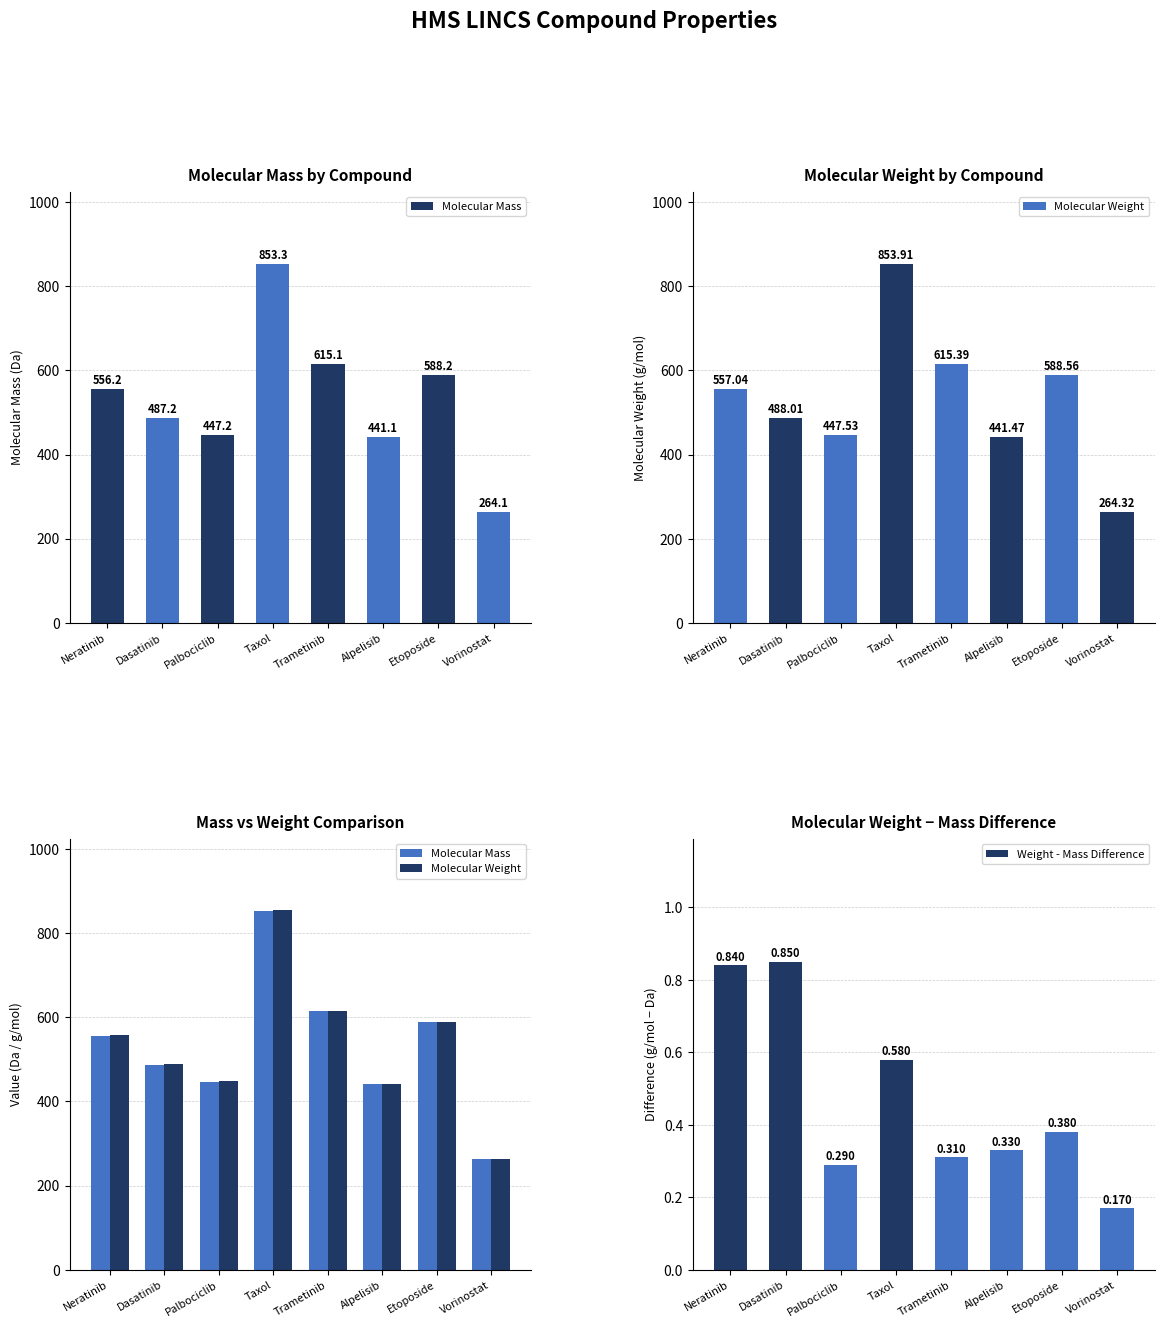

What is the label of the 4th bar from the right?

Trametinib